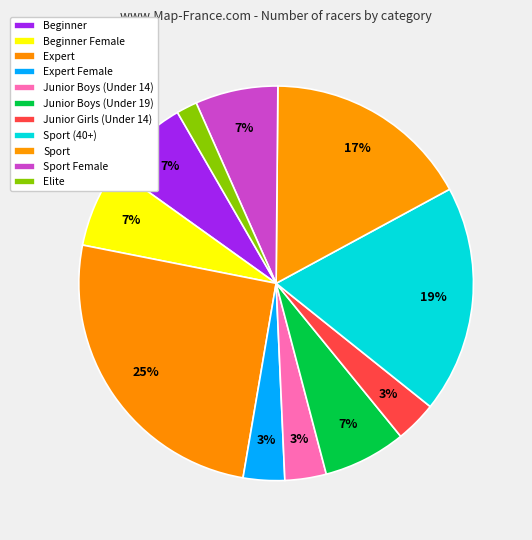

Does any single category account for the majority?

No